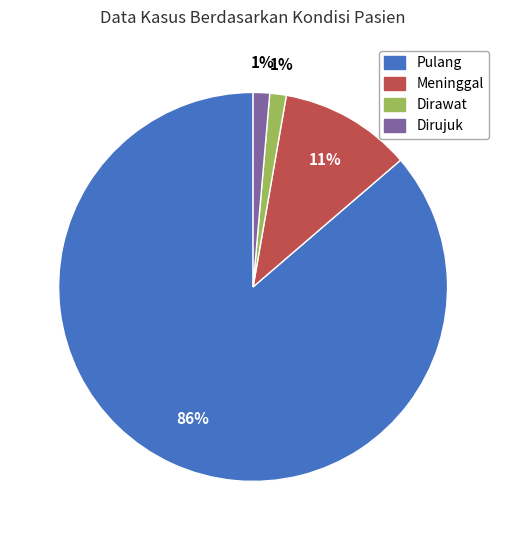

Which category has the biggest portion of the pie?

Pulang